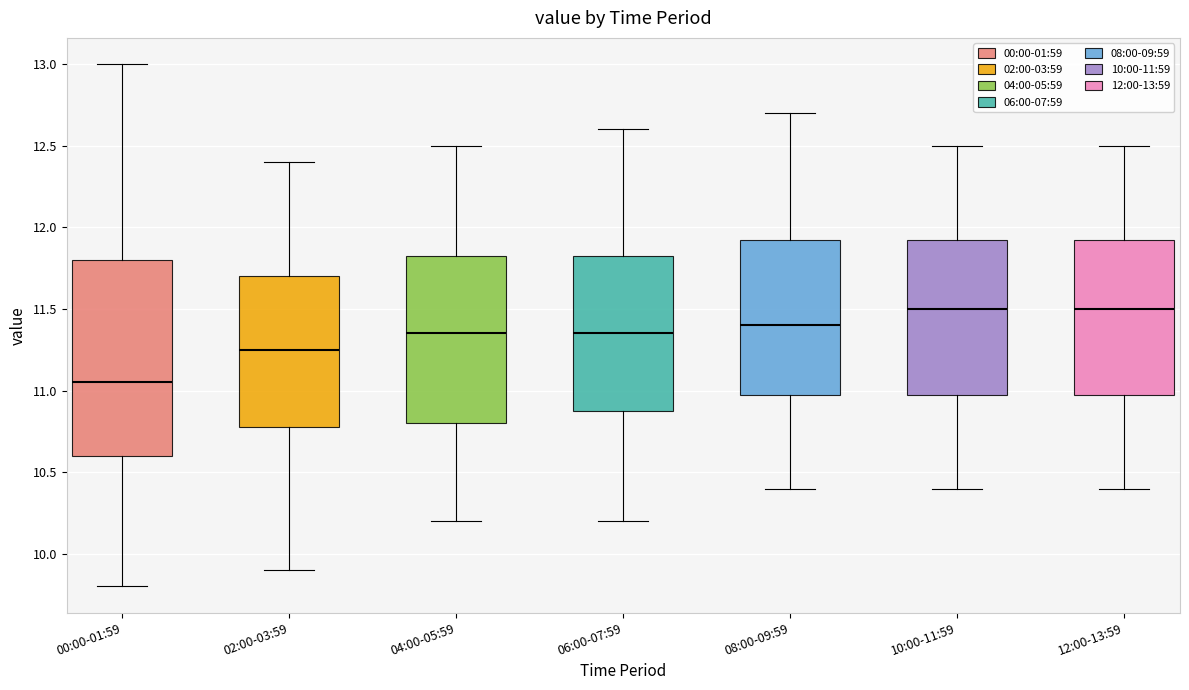

Reading left to right, read every box against the y-axis: the position of its median line, the range the box covers, and the ends of its whiskers. The values are not printed on the chart, so give them approximately, as read against the axis.

00:00-01:59: median 11.05, box 10.60 to 11.80, whiskers 9.80 to 13.00
02:00-03:59: median 11.25, box 10.80 to 11.70, whiskers 9.90 to 12.40
04:00-05:59: median 11.35, box 10.80 to 11.85, whiskers 10.20 to 12.50
06:00-07:59: median 11.35, box 10.90 to 11.85, whiskers 10.20 to 12.60
08:00-09:59: median 11.40, box 11.00 to 11.95, whiskers 10.40 to 12.70
10:00-11:59: median 11.50, box 11.00 to 11.95, whiskers 10.40 to 12.50
12:00-13:59: median 11.50, box 11.00 to 11.95, whiskers 10.40 to 12.50